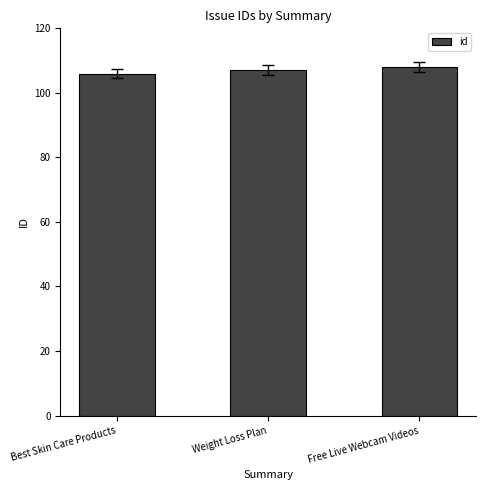

What is the change in value from Best Skin Care Products to Weight Loss Plan?

+1